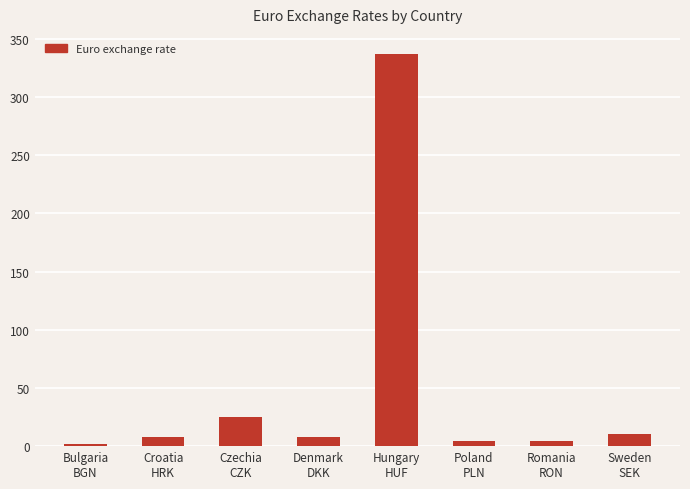

What is the maximum value shown in the chart?

337.5